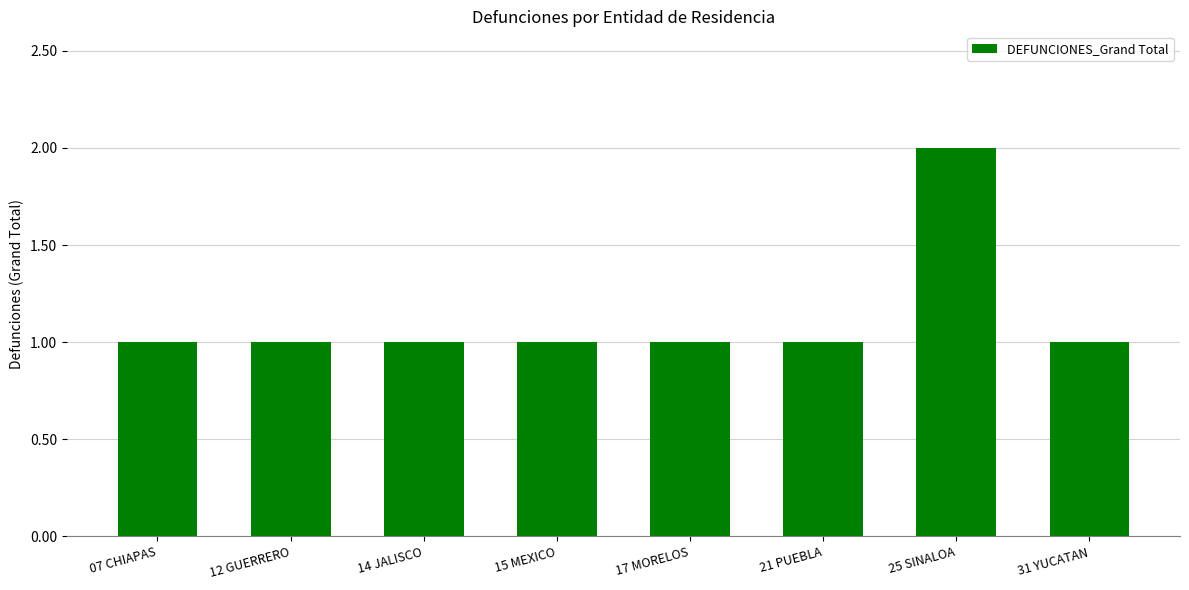

Is it true that the value at 17 MORELOS is 0?

False